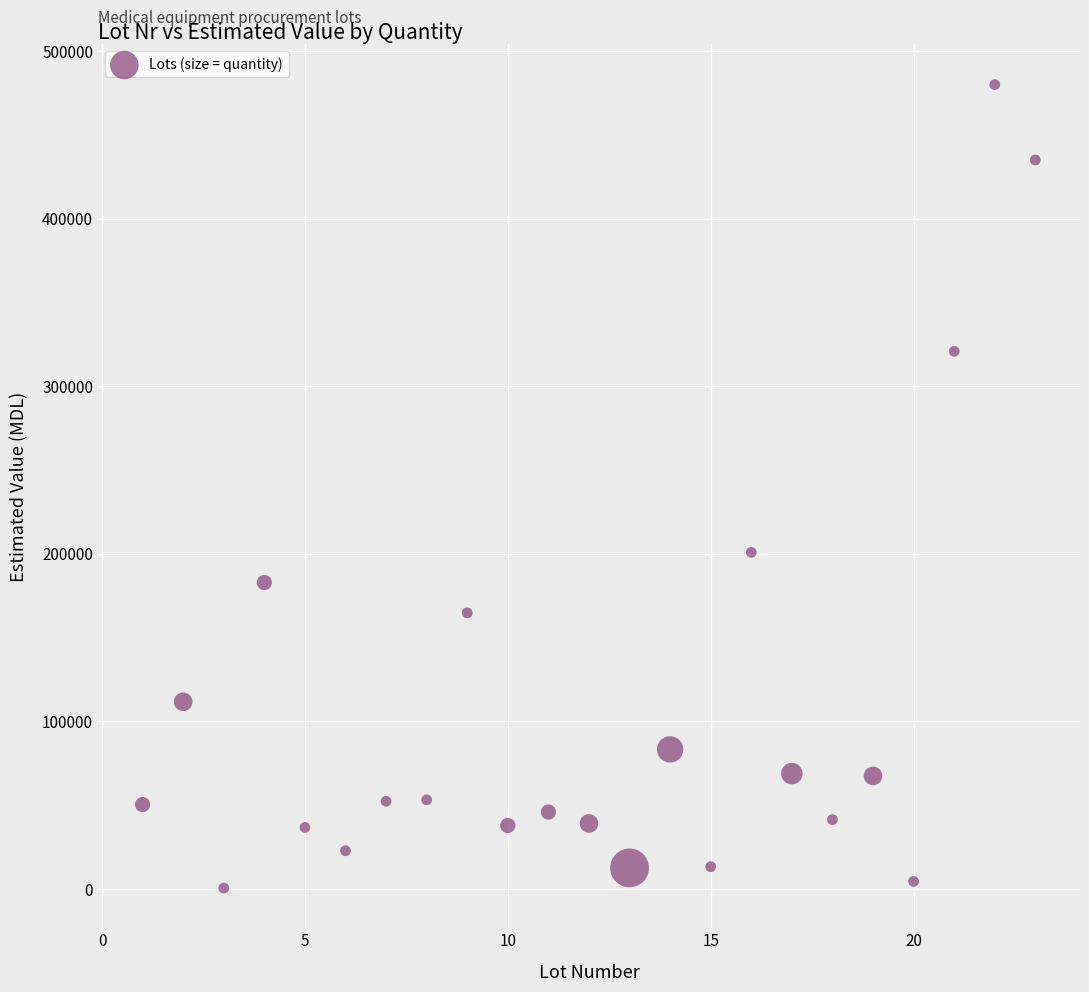

What is the range of Y values (max minus min)?

479580